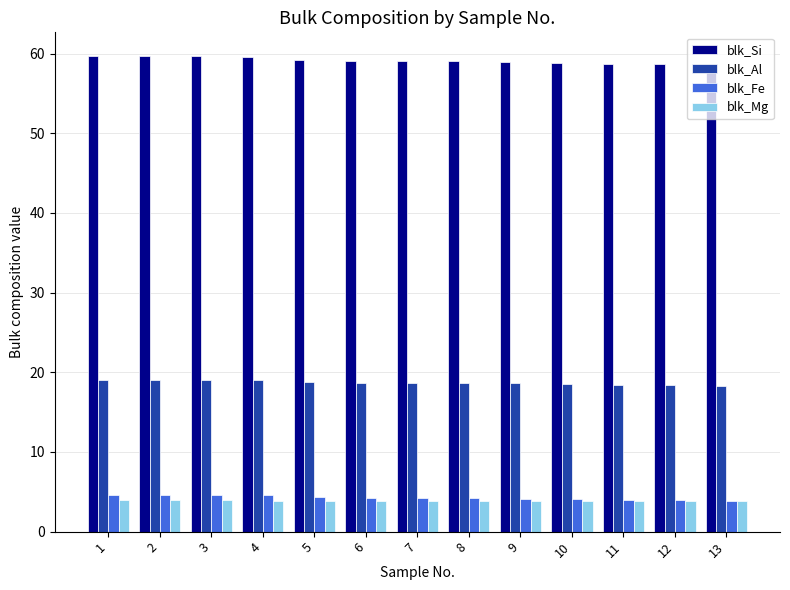

What is the lowest value of the blk_Mg series?

3.9